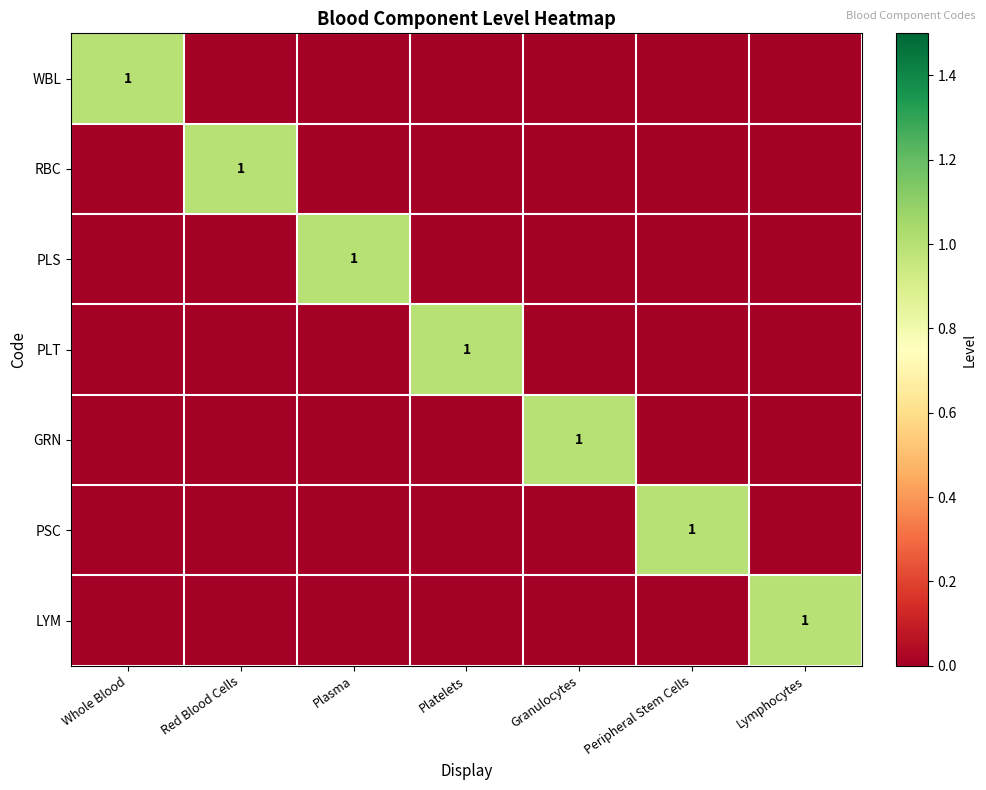

The value of PLT at Platelets is 1. True or false?

True